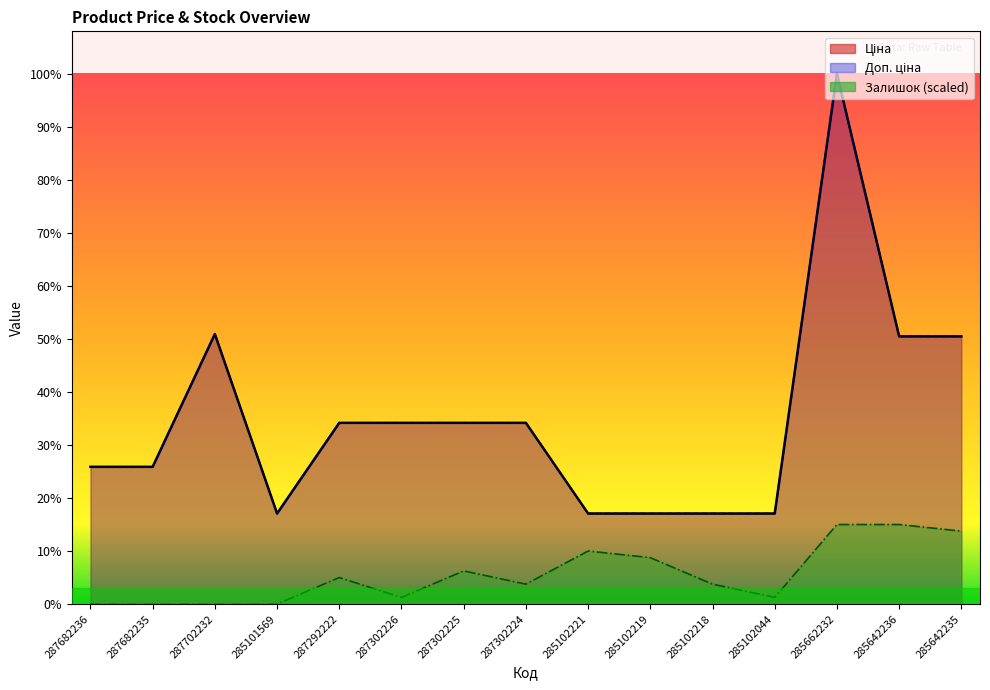

How many distinct data groups are displayed?

3